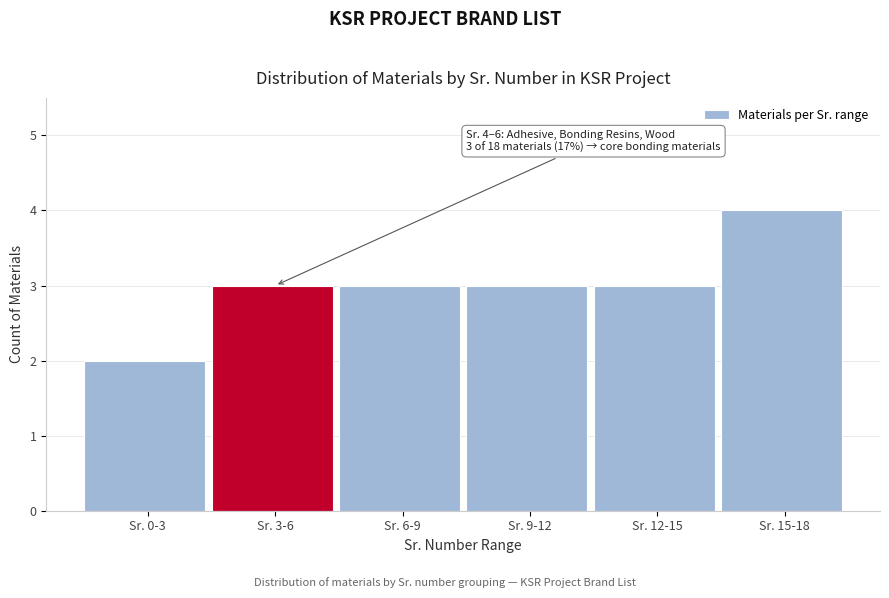

Reading left to right, transcribe all the data shown in this chart.

2	3	3	3	3	4